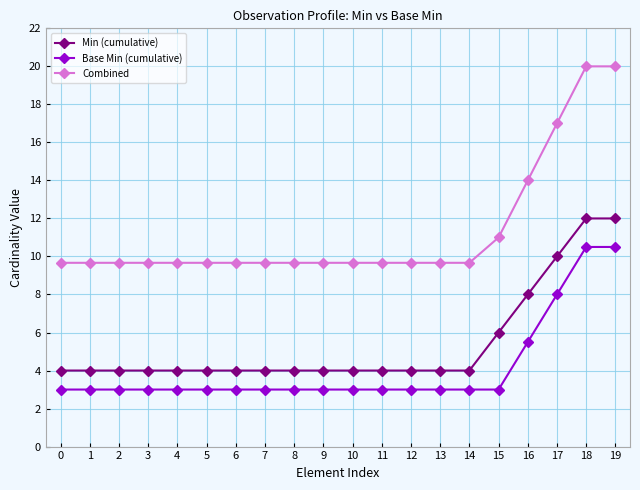

What is the sum of all Min (cumulative) values?

108.0